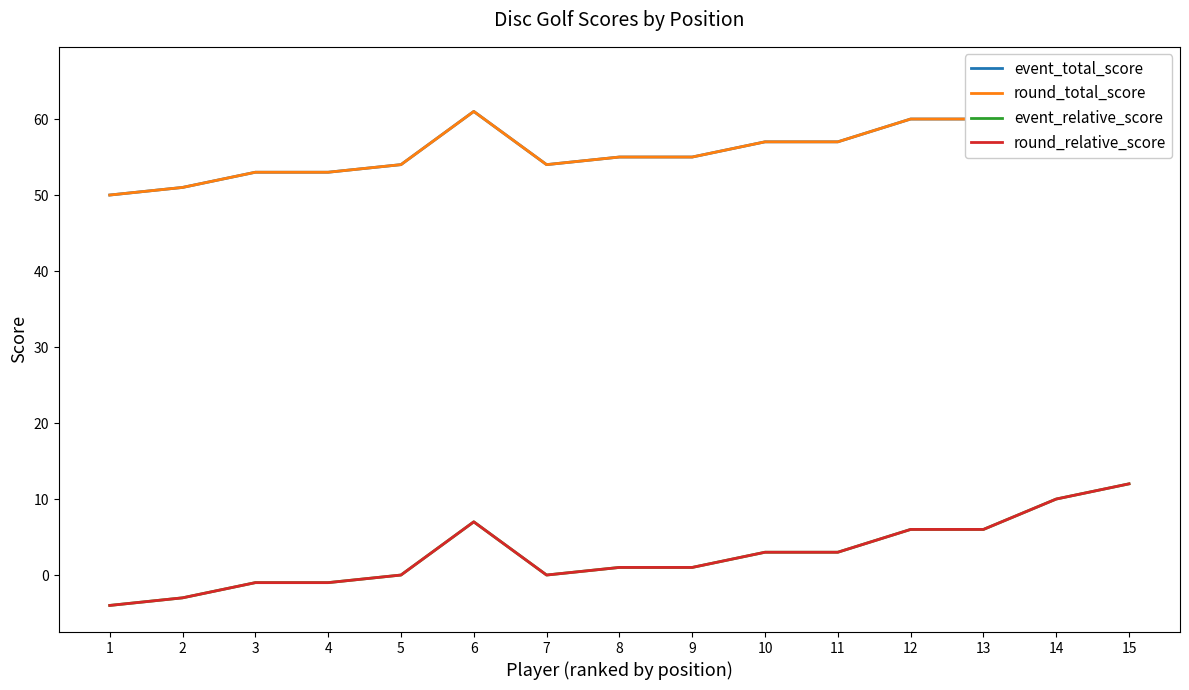

What is the maximum value shown in the chart?

66